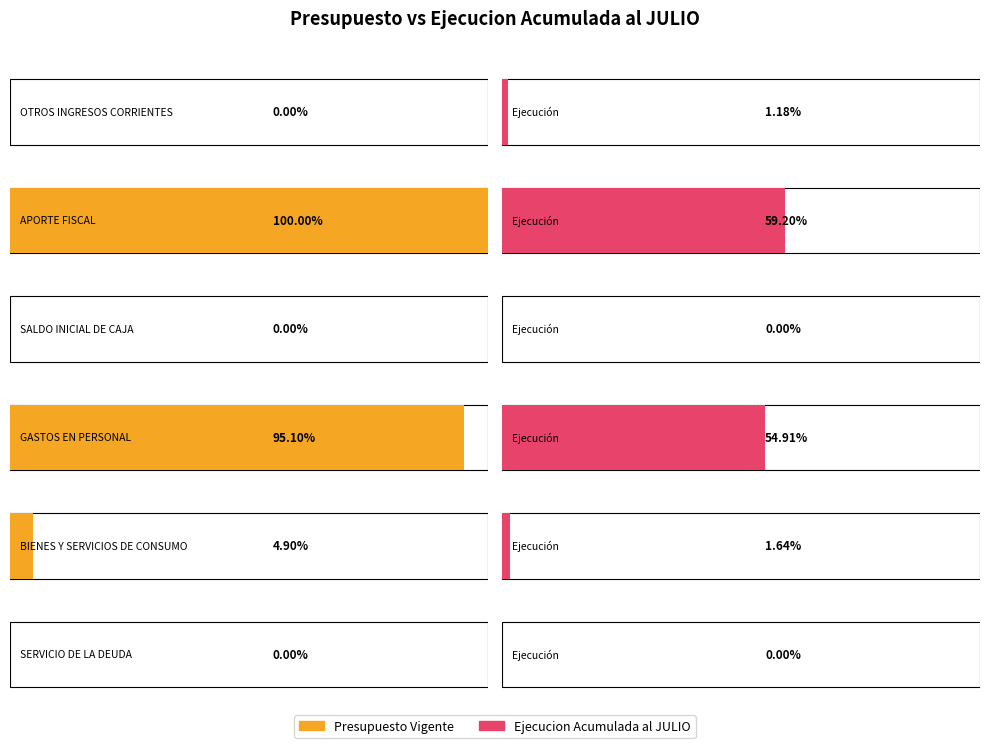

How many groups of bars are there?

6